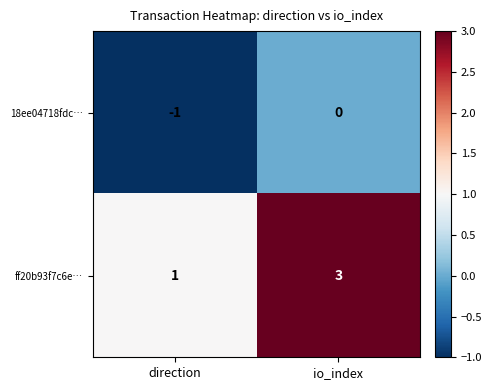

What is the spread (max minus min) of values at io_index?

3